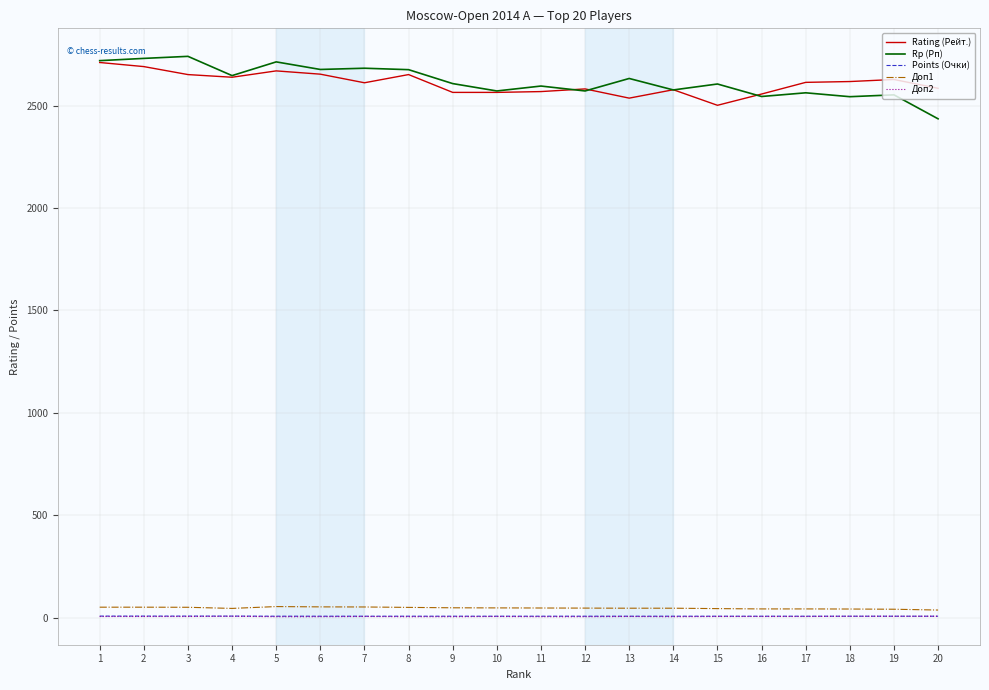

Is the value of Points (Очки) at 16 greater than the value of Rp (Рп) at 13?

No